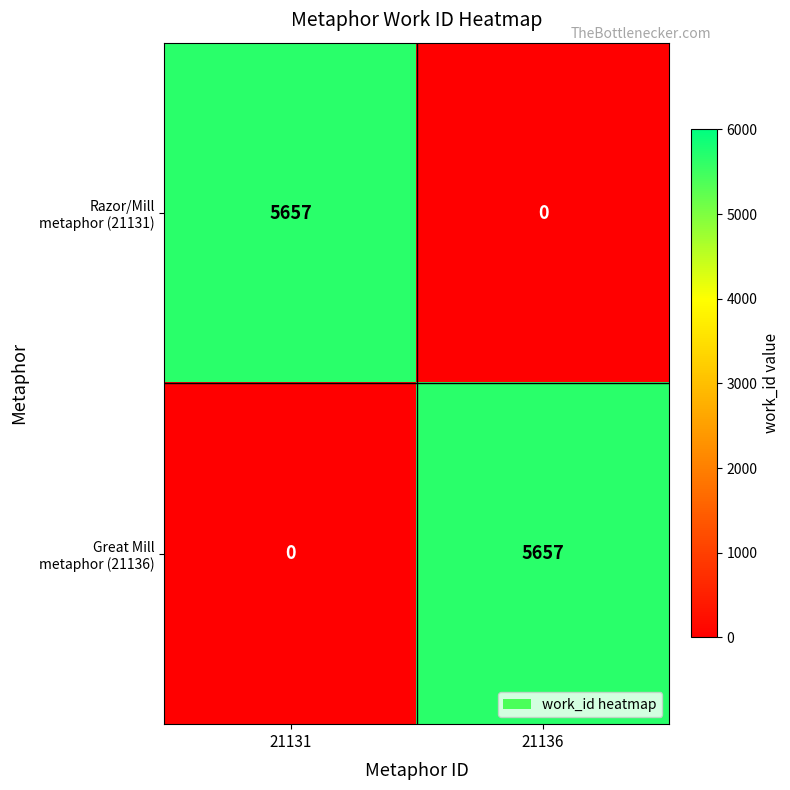

What is the total value across all series at 21136?

5657